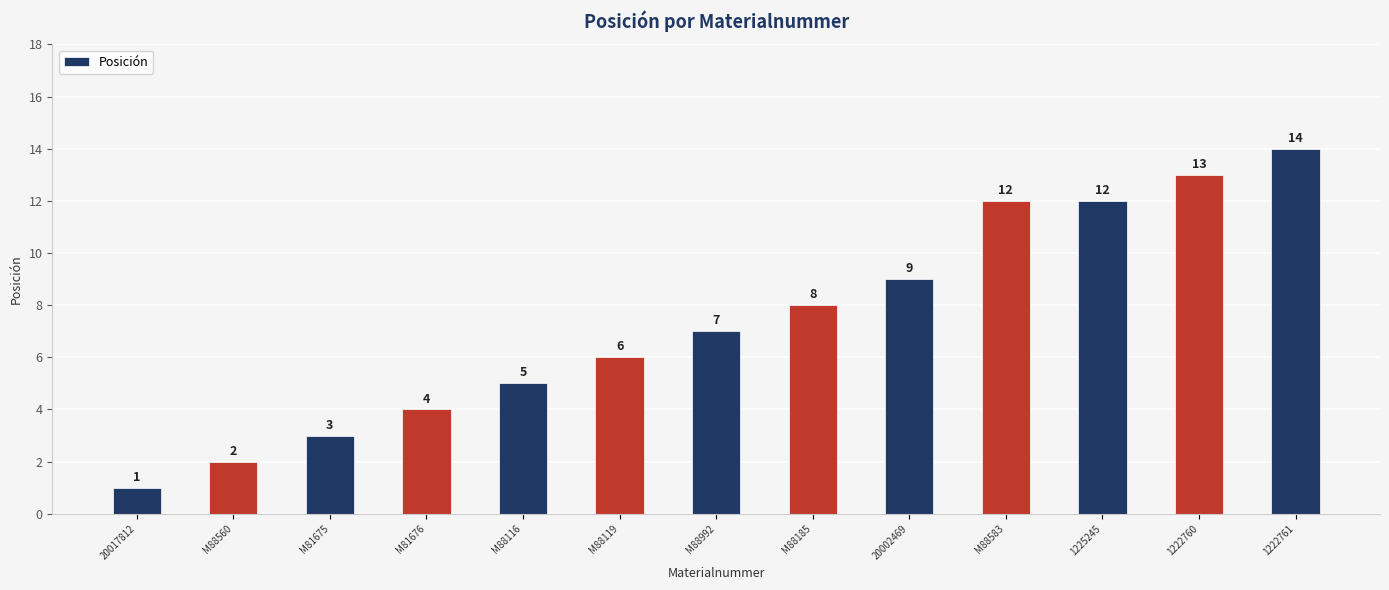

The chart shows a value of 4 at M81675. True or false?

False